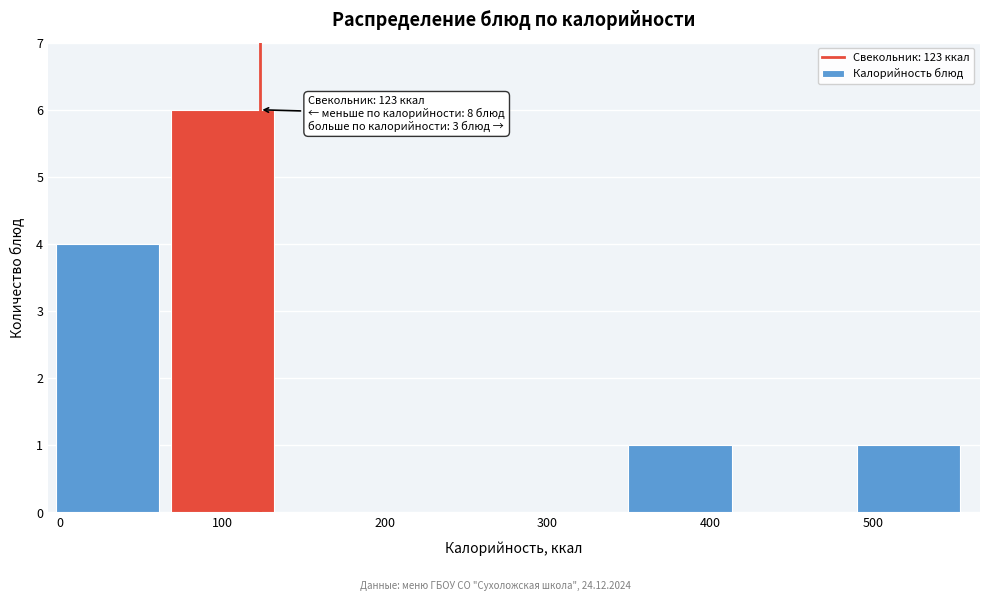

Which range on the x-axis has the tallest bar?

70 to 140